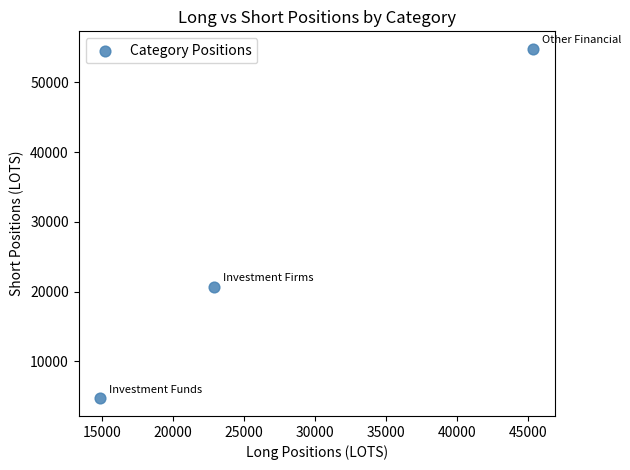

What is the average Y value?

26747.9